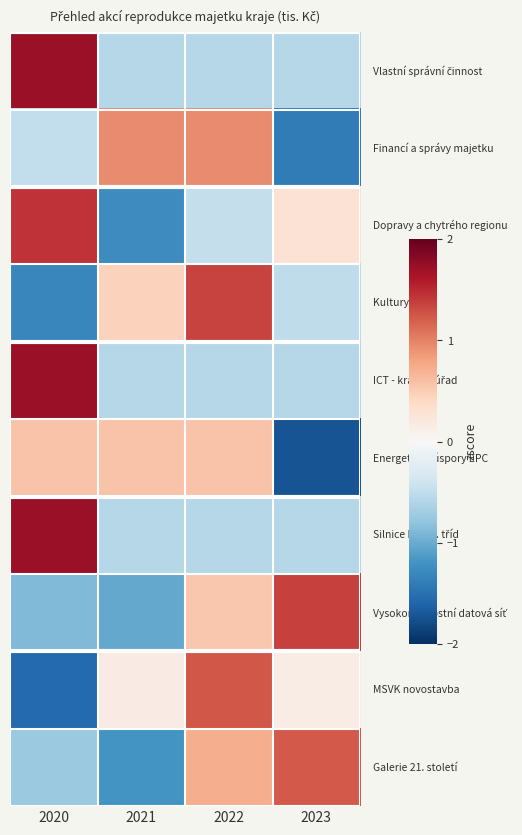

At which category is the sum across all series the highest?

2022